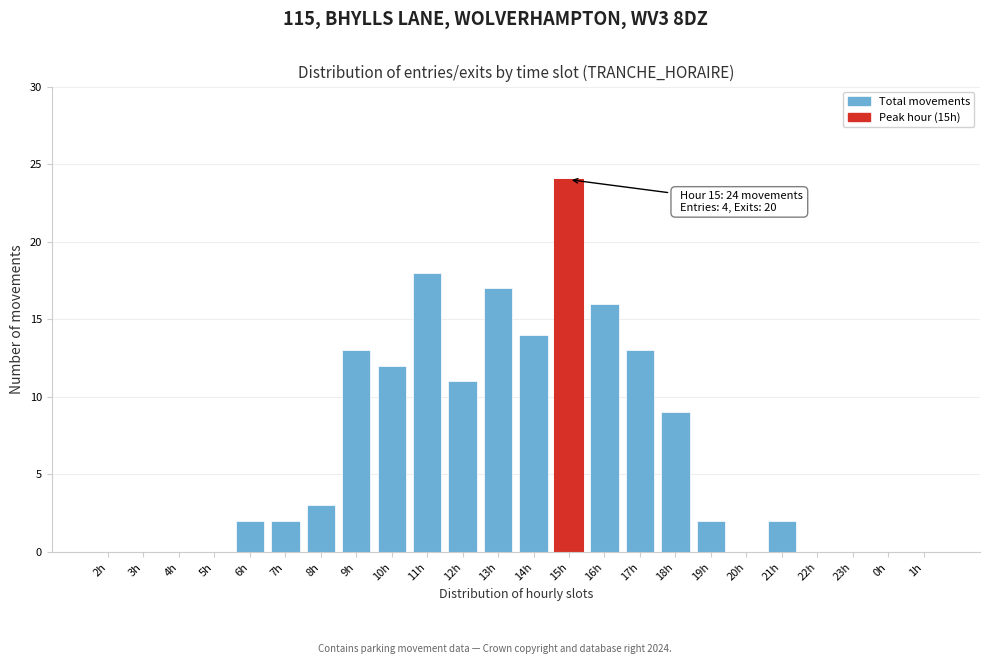

Reading left to right, list all the values displayed in this chart.

2h=0	3h=0	4h=0	5h=0	6h=2	7h=2	8h=3	9h=13	10h=12	11h=18	12h=11	13h=17	14h=14	15h=24	16h=16	17h=13	18h=9	19h=2	20h=0	21h=2	22h=0	23h=0	0h=0	1h=0